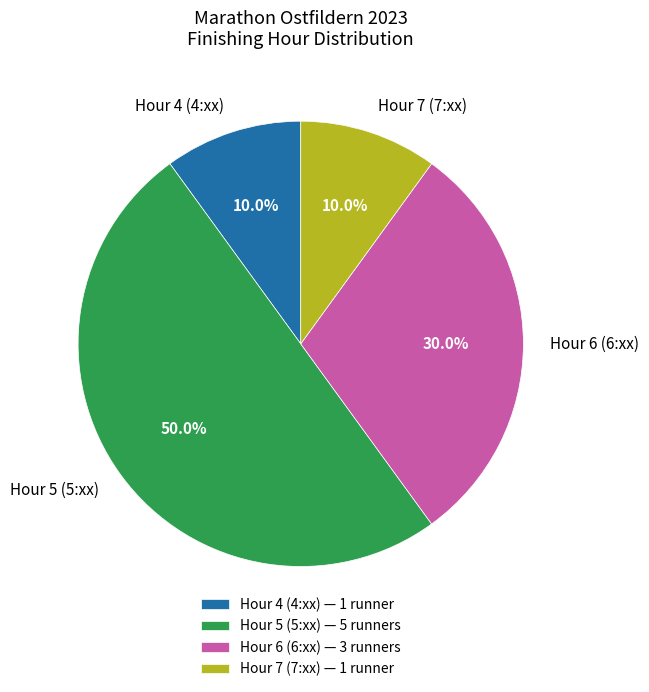

Does Hour 7 (7:xx) account for over 50% of the chart?

No